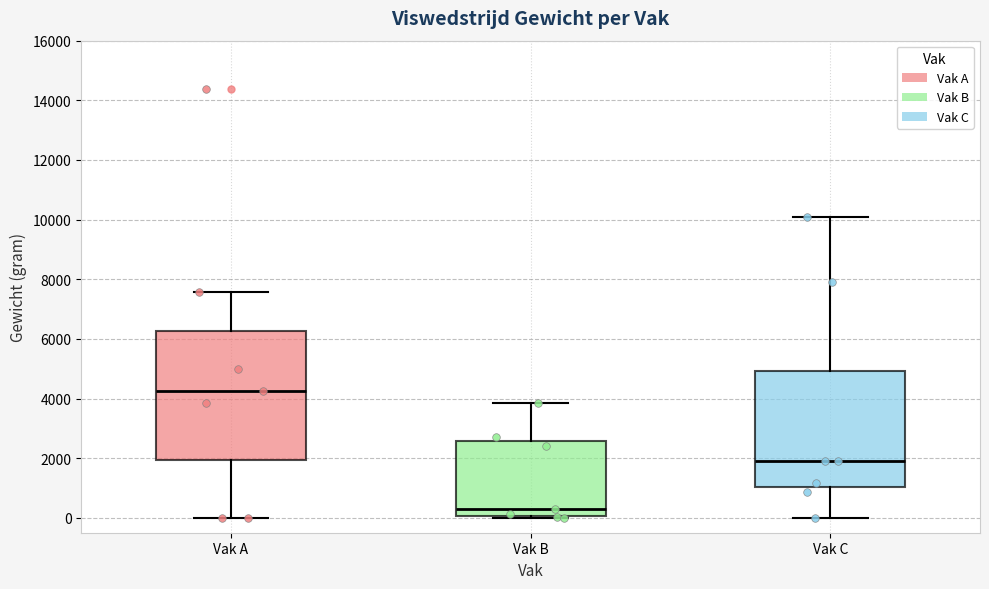

Which box is the tallest, from its lower edge to its upper edge?

Vak A